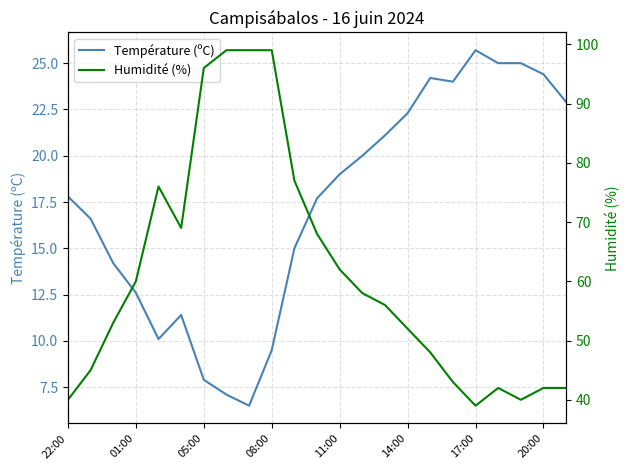

Which series has the largest range (max minus min)?

Humidité (%)